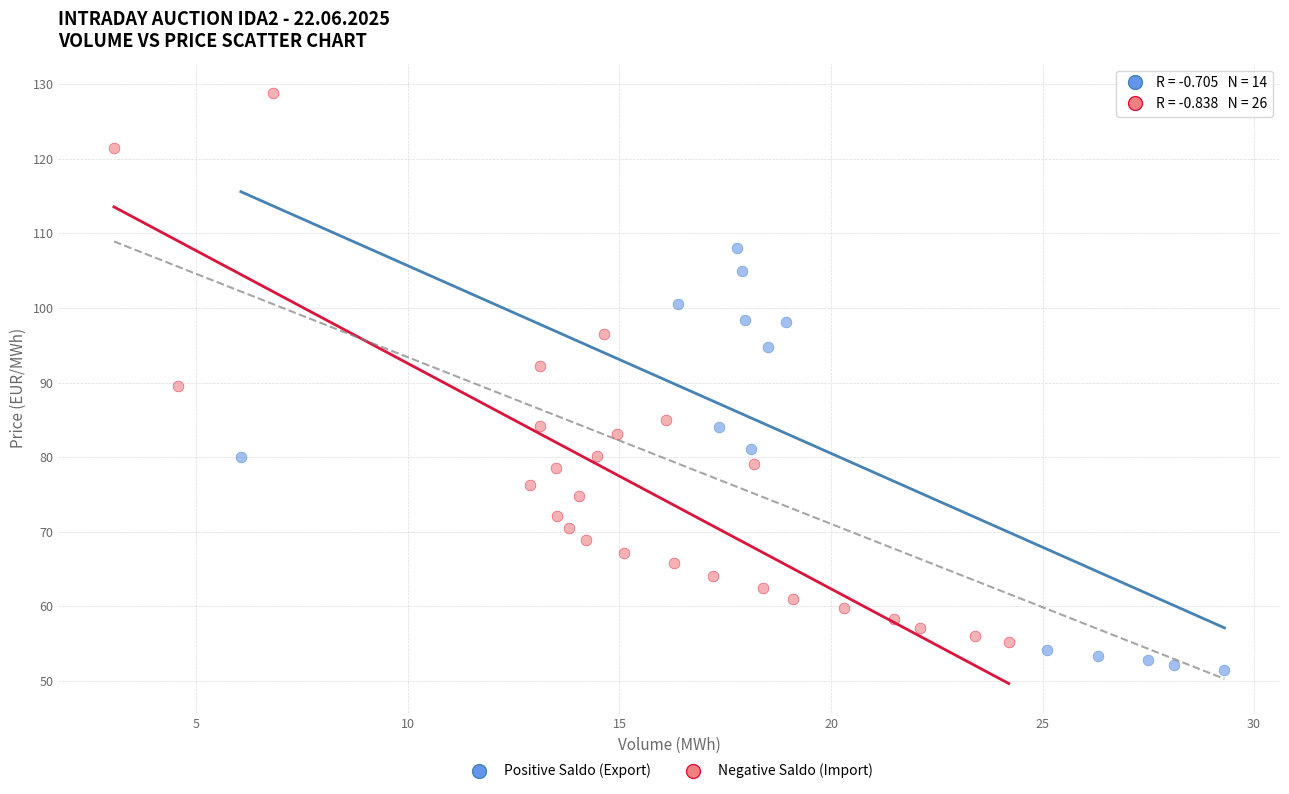

Which series has the widest spread of Y values?

Negative Saldo (Import)